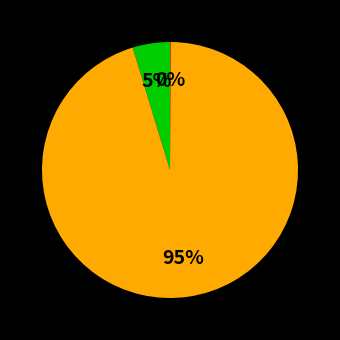

To the nearest percent, what is the average slice percentage?

33%